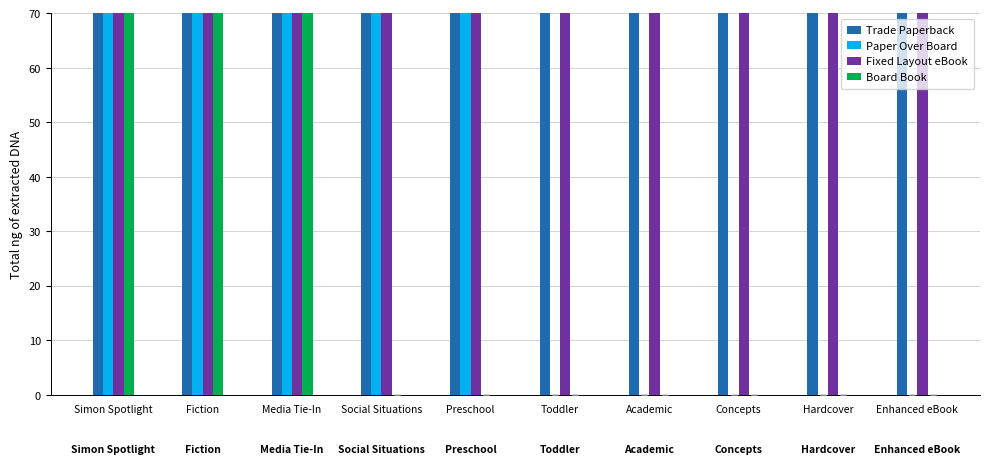

Which series has the largest range (max minus min)?

Paper Over Board